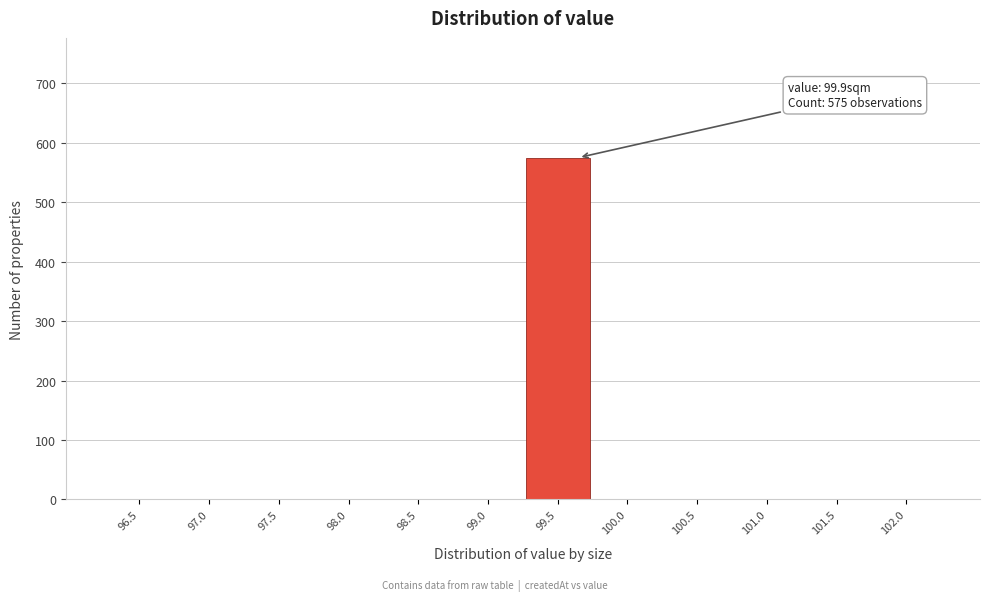

Reading right to left, list all the values displayed in this chart.

102.0=0	101.5=0	101.0=0	100.5=0	100.0=0	99.5=575	99.0=0	98.5=0	98.0=0	97.5=0	97.0=0	96.5=0